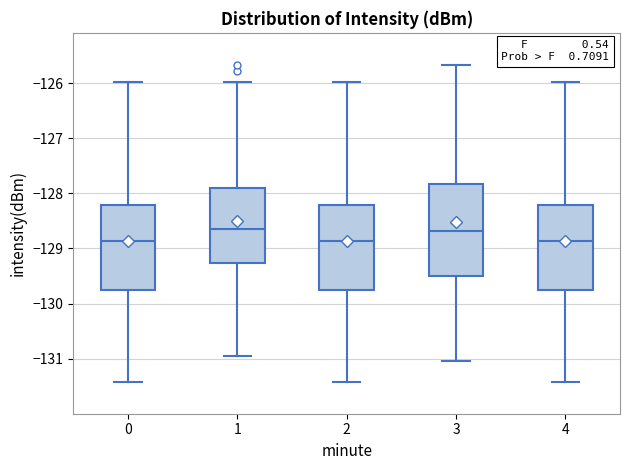

Reading left to right, read every box against the y-axis: the position of its median line, the range the box covers, and the ends of its whiskers. The values are not printed on the chart, so give them approximately, as read against the axis.

0: median -128.9, box -129.8 to -128.2, whiskers -131.4 to -126.0
1: median -128.6, box -129.3 to -127.9, whiskers -131.0 to -126.0
2: median -128.9, box -129.8 to -128.2, whiskers -131.4 to -126.0
3: median -128.7, box -129.5 to -127.8, whiskers -131.0 to -125.7
4: median -128.9, box -129.8 to -128.2, whiskers -131.4 to -126.0